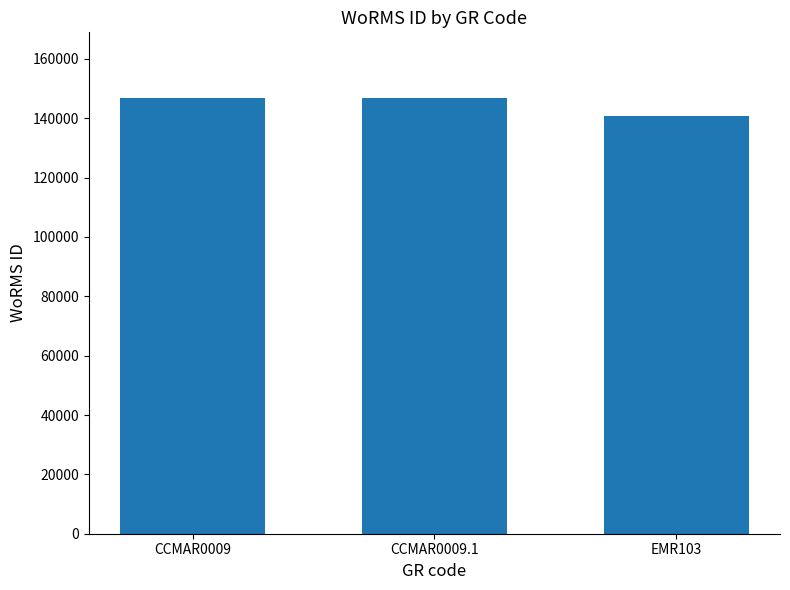

What is the sum of the values at CCMAR0009 and CCMAR0009.1?

293800